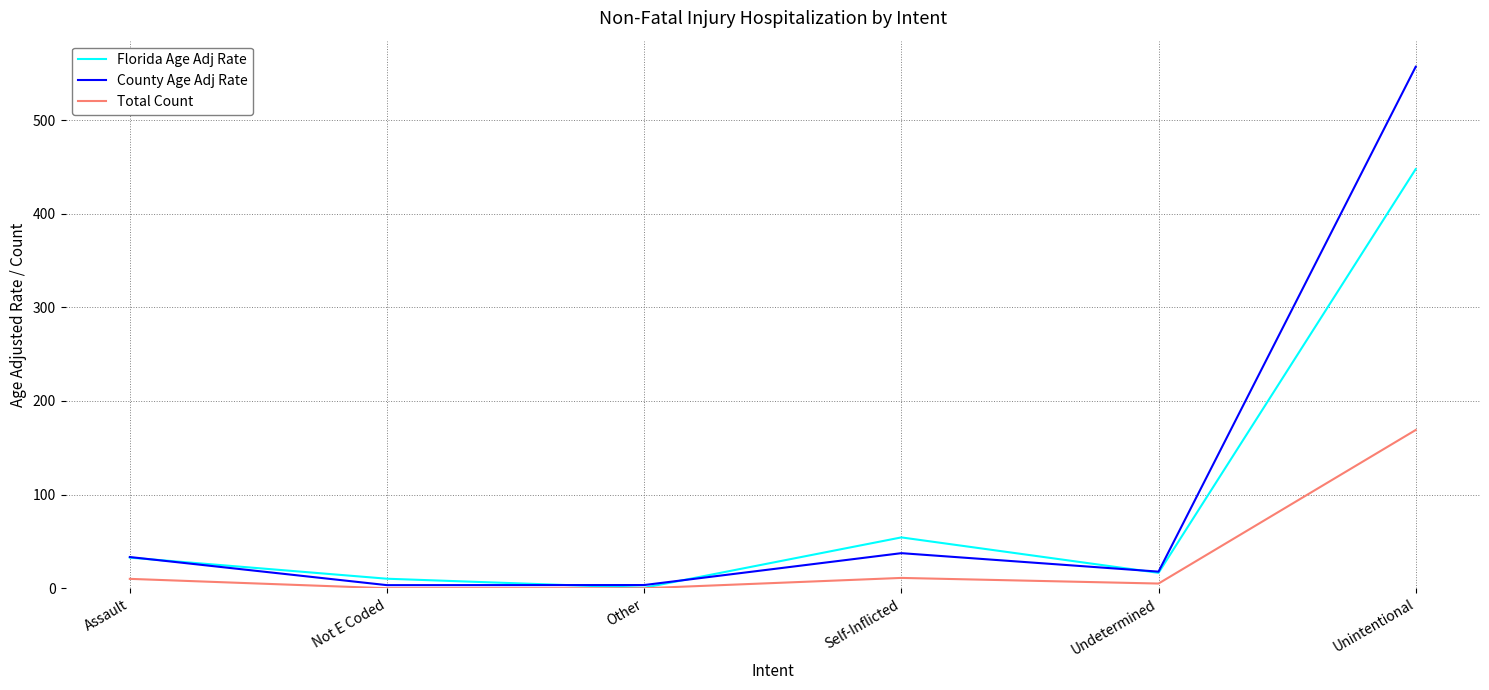

Which label corresponds to the largest value in the chart?

Unintentional